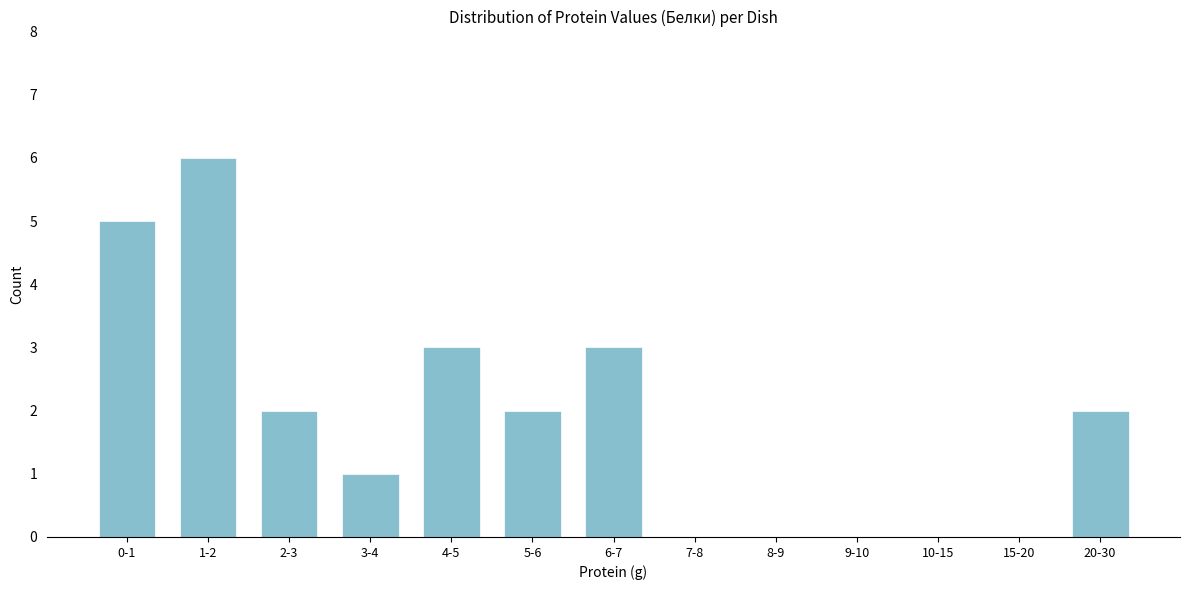

Reading right to left, transcribe all the data shown in this chart.

20-30=2	15-20=0	10-15=0	9-10=0	8-9=0	7-8=0	6-7=3	5-6=2	4-5=3	3-4=1	2-3=2	1-2=6	0-1=5